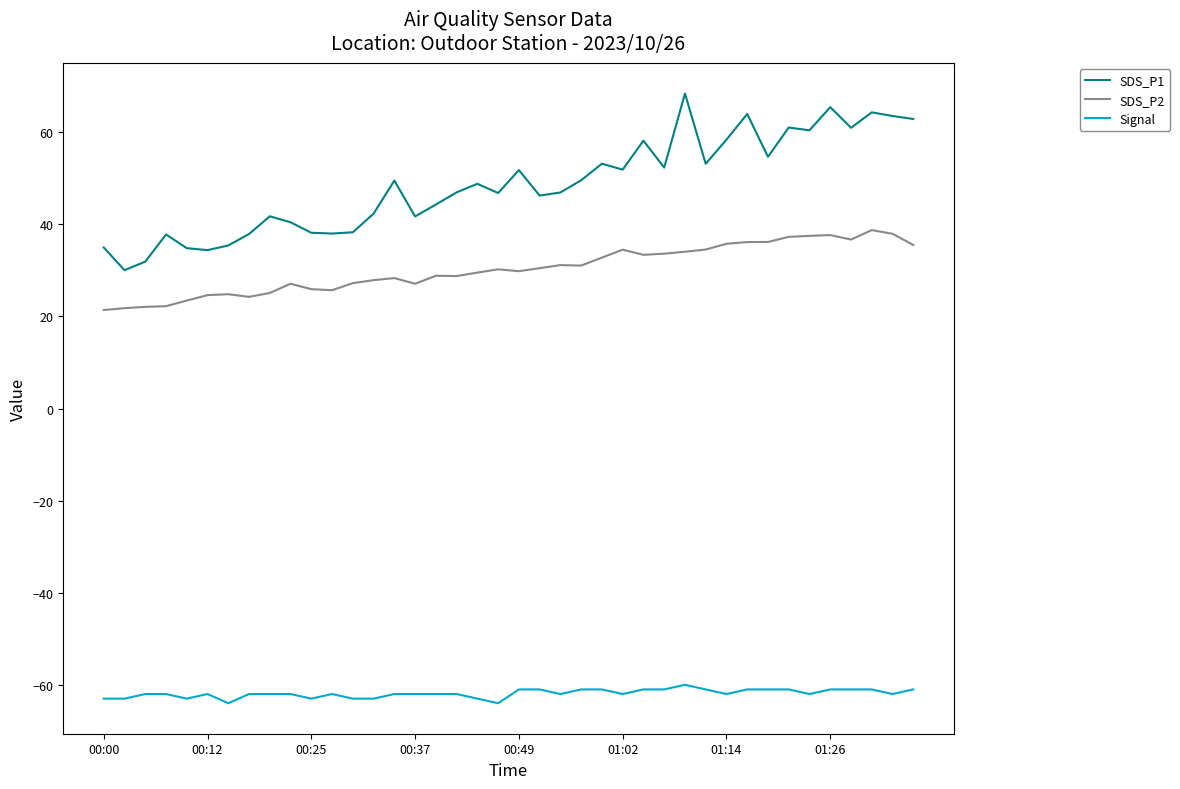

Which series has the largest total across all categories?

SDS_P1